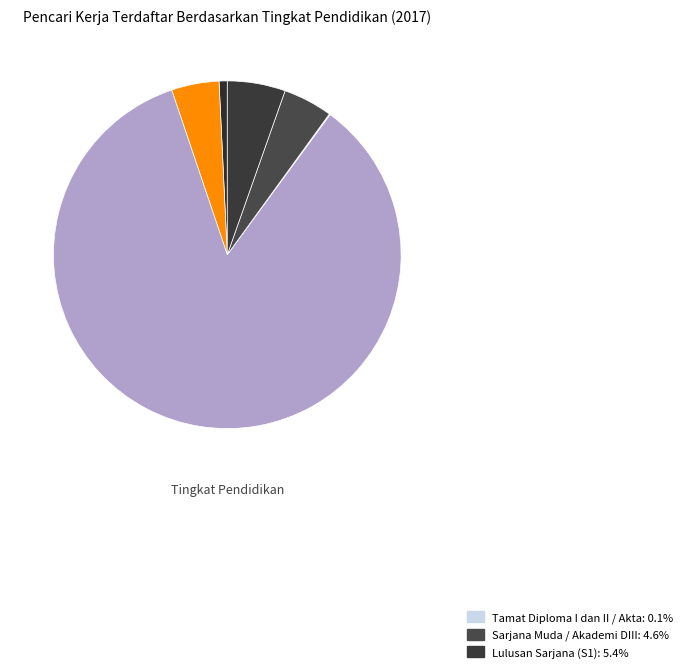

Rank the categories by value from lowest to highest.

Tidak sekolah/belum tamat SD, Tamat Diploma I dan II / Akta, Tamat SD atau sederajat, Tamat SMP atau sederajat, Sarjana Muda / Akademi DIII, Lulusan Sarjana (S1), Tamat SMA atau sederajat